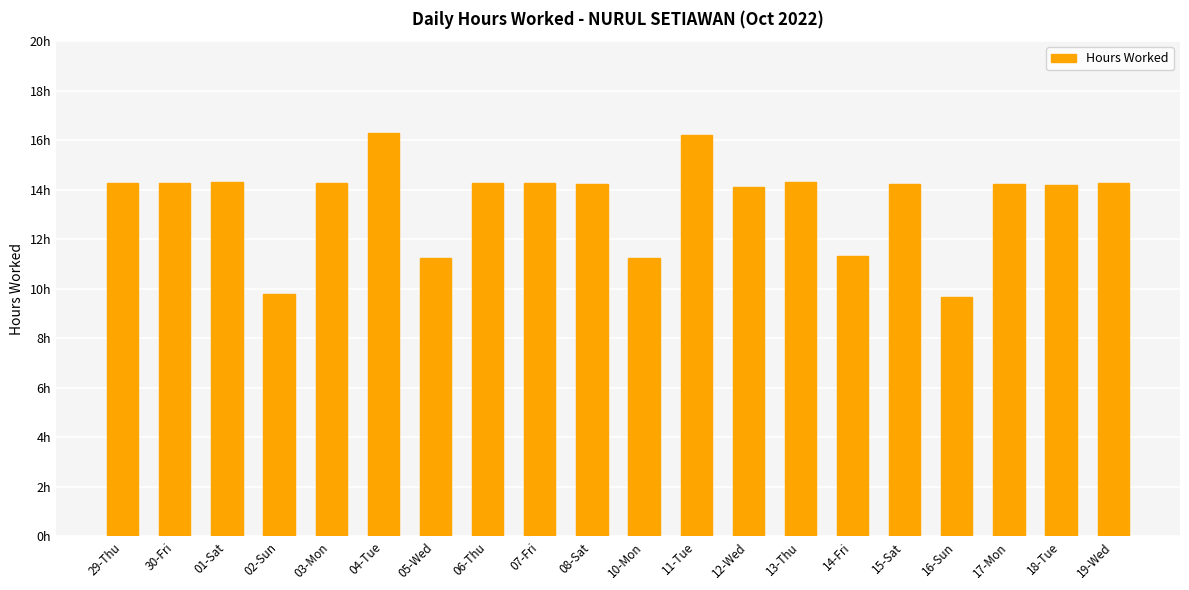

Are the bars horizontal?

No